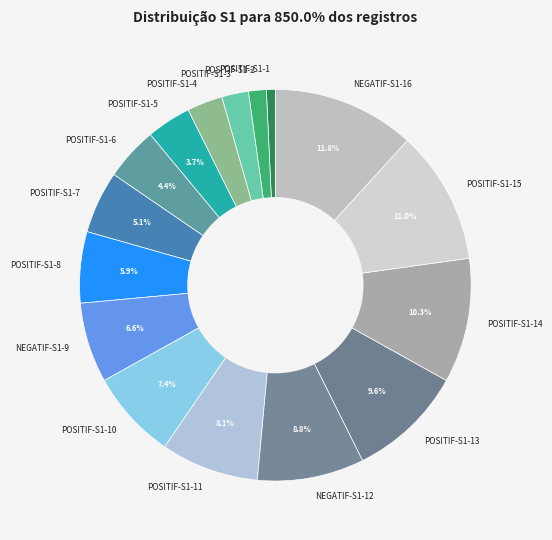

Is the sum of POSITIF-S1-7 and POSITIF-S1-6 greater than half?

No